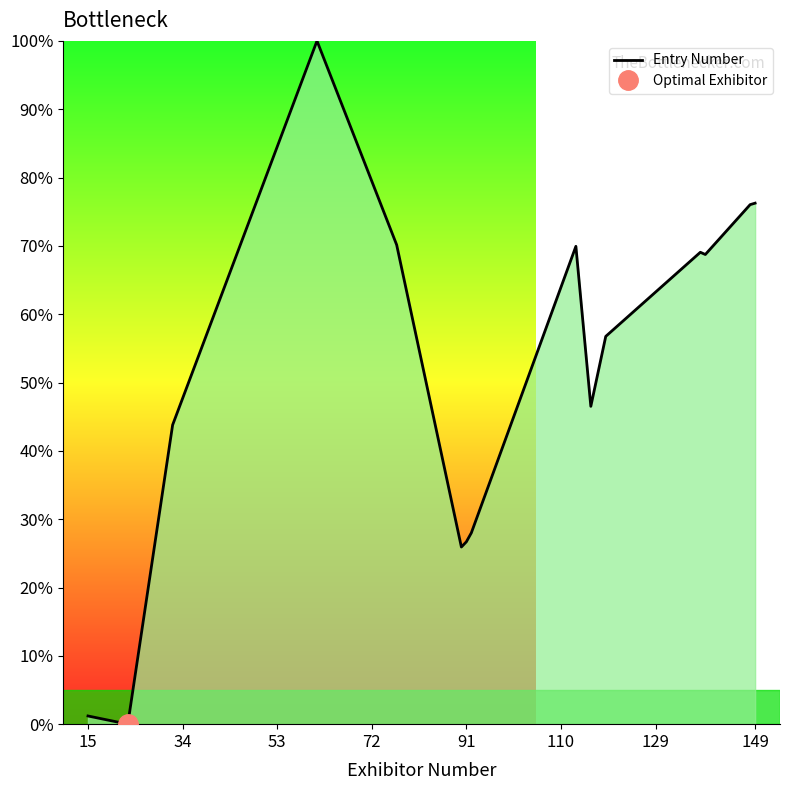

How many lines are shown in the chart?

1